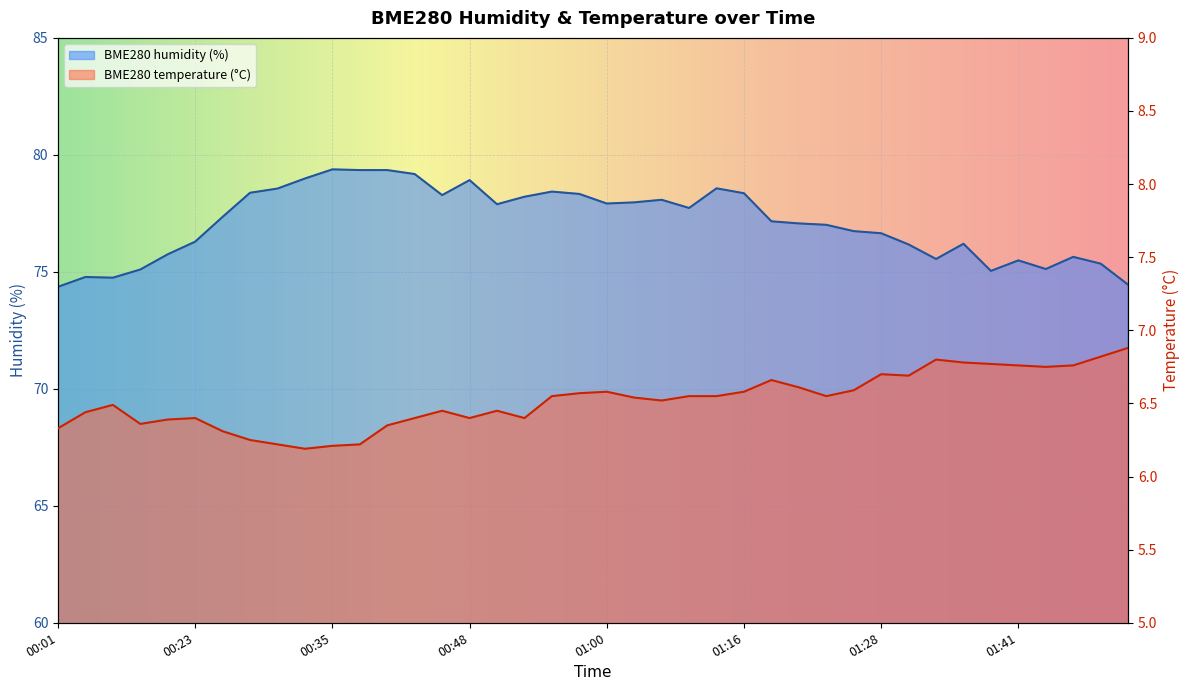

What is the difference between the second highest and second lowest values in the BME280_humidity series?

4.9